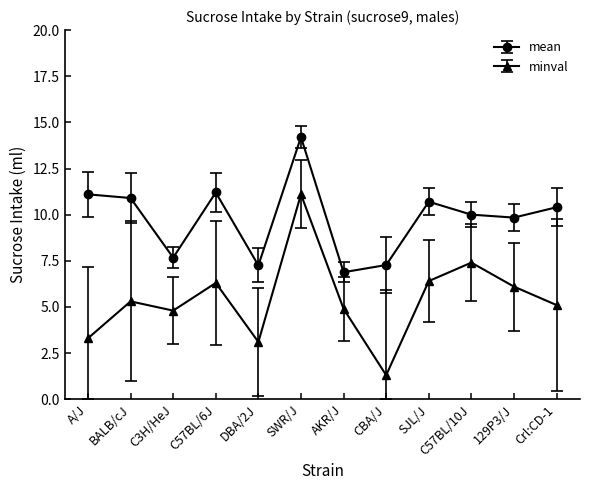

True or false: minval has a value of 5.3 at BALB/cJ.

True